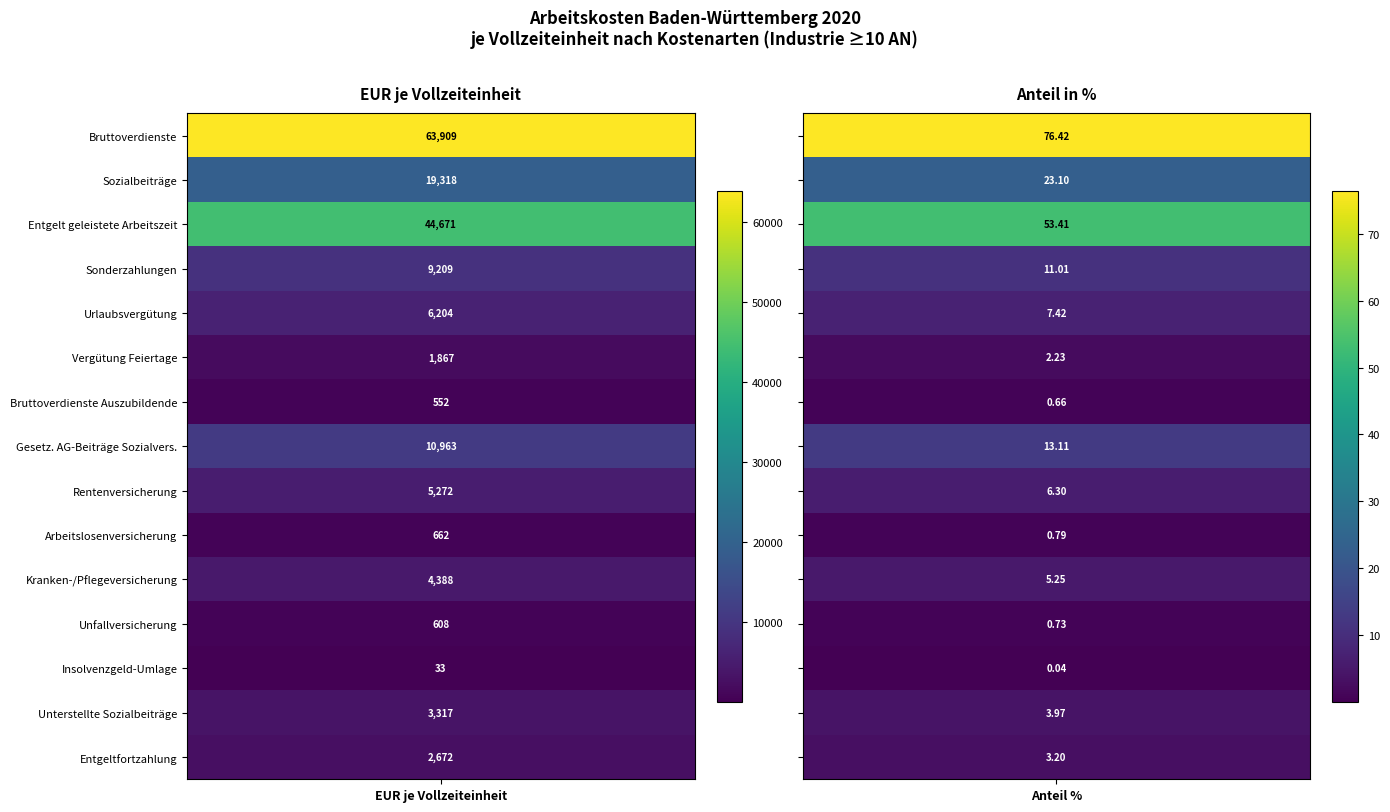

Read the Vergütung Feiertage value at 0.

1867.0